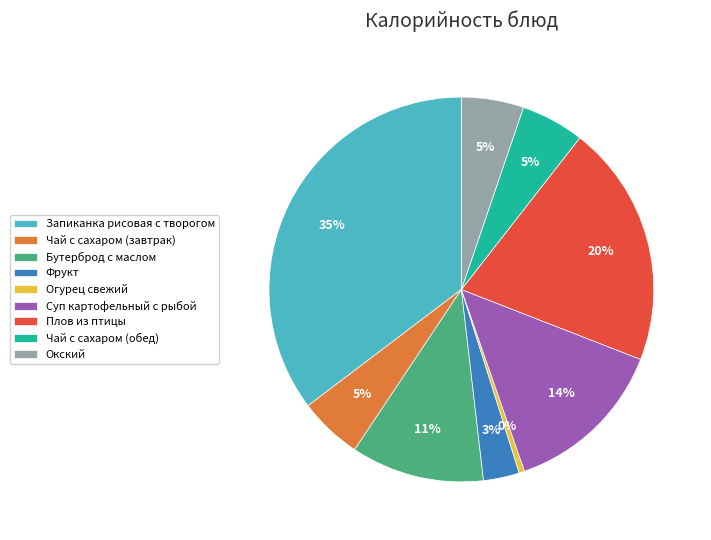

Is it true that Запиканка рисовая с творогом is 22% of the pie?

False